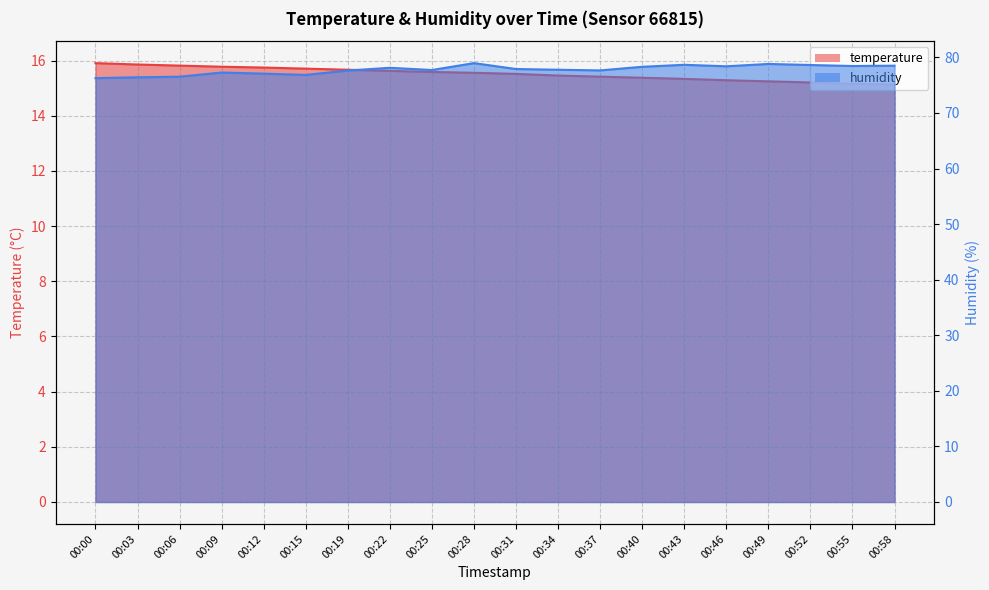

What is the difference between the humidity values at 00:58 and 00:31?

0.6